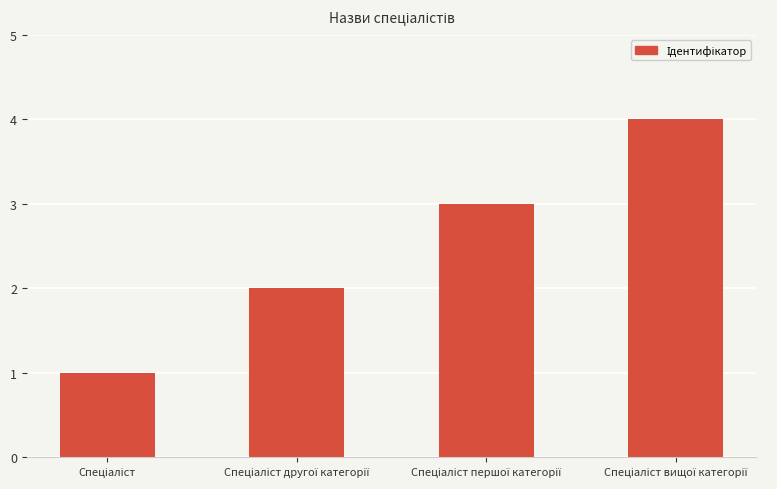

What is the difference between the maximum and minimum values?

3